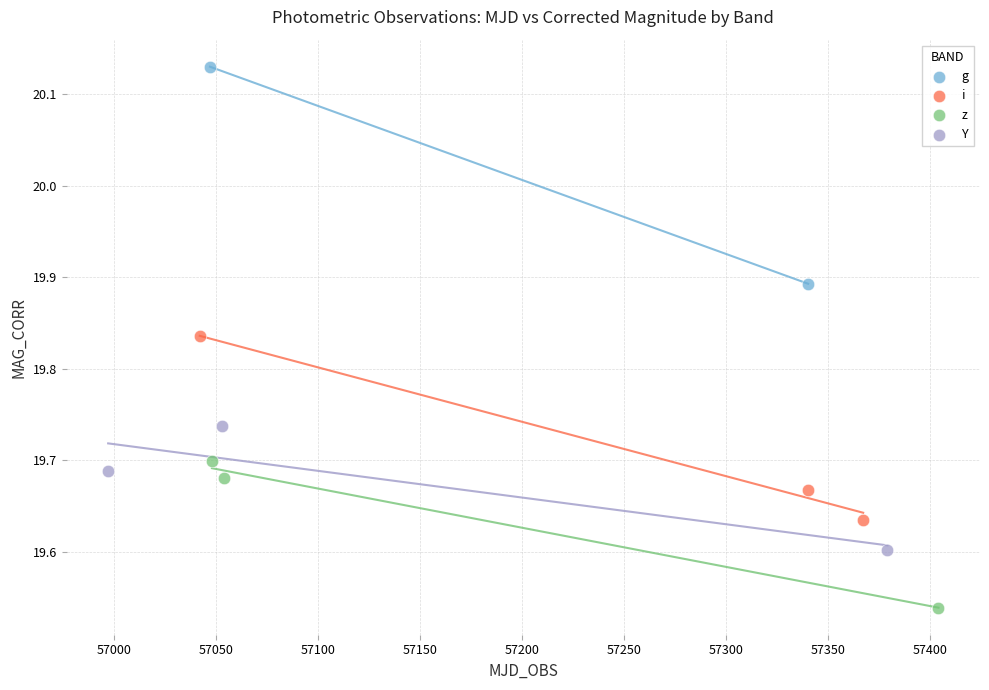

Which series contains the highest Y value?

g